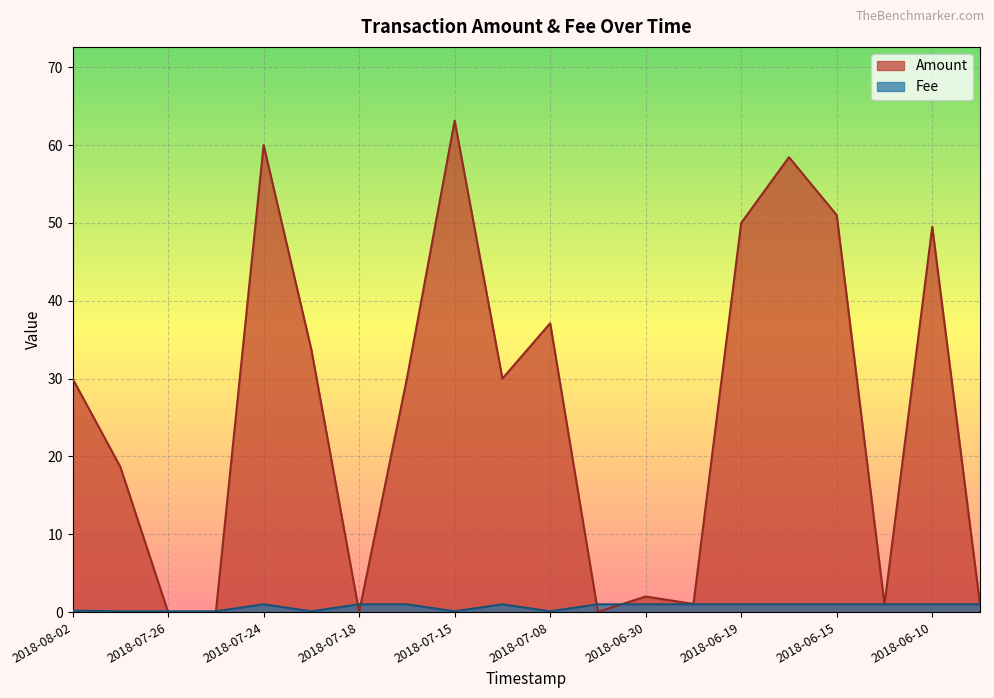

Which series has the largest total across all categories?

Amount